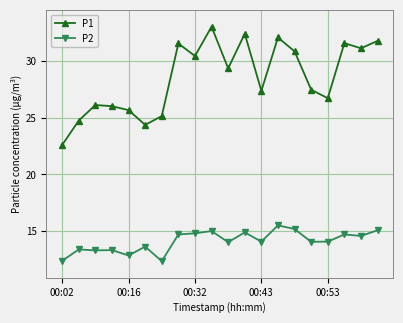

List the series in order of their peak value, highest first.

P1, P2